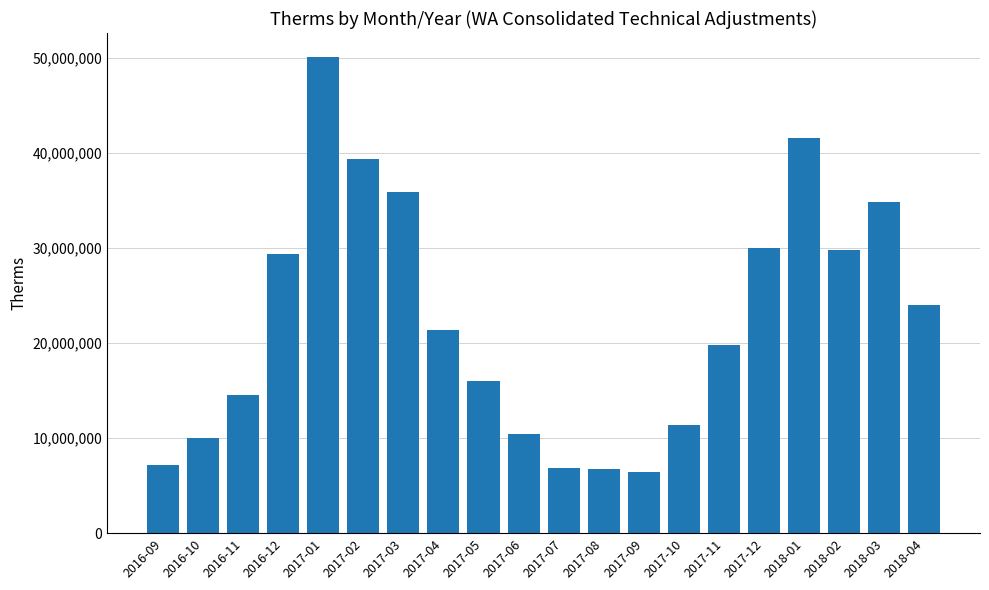

How many bars are there in total?

20